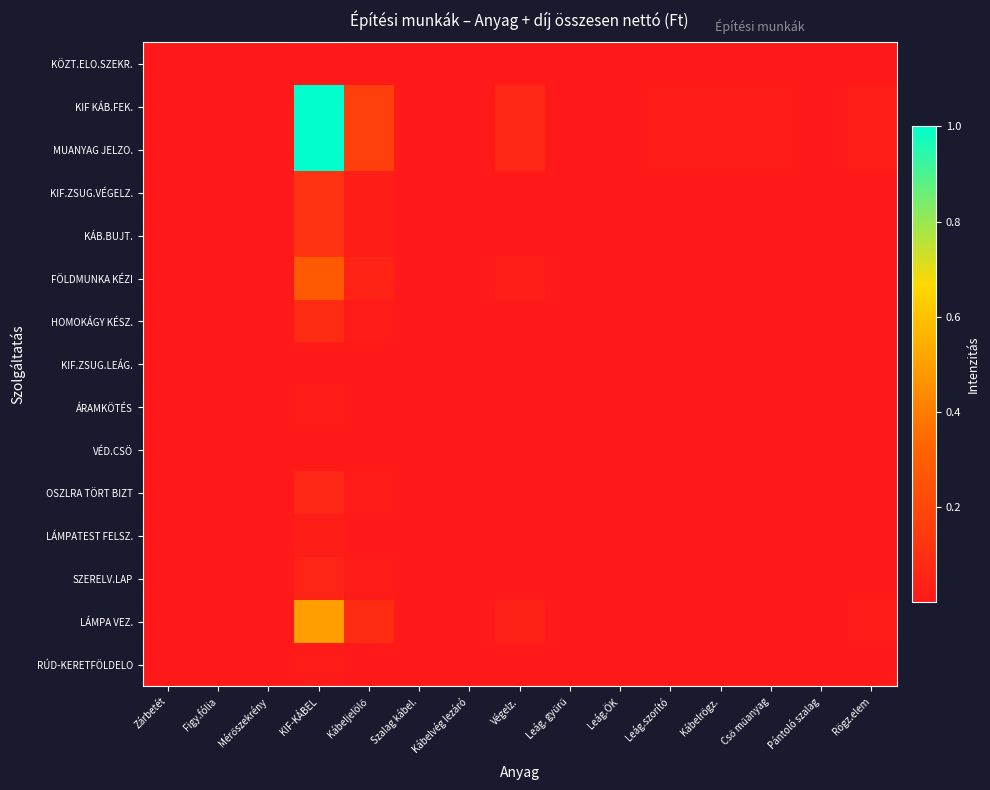

Reading right to left, extract all data points from this chart.

KÖZT.ELO.SZEKR.: Rögz.elem=0.0	Pántoló szalag=0.0	Cső műanyag=0.0	Kábelrögz.=0.0	Leág.szorító=0.0	Leág.ÖK=0.0	Leág. gyűrű=0.0	Végelz.=0.0	Kábelvég lezáró=0.0	Szalag kábel.=0.0	Kábeljelölő=0.0	KIF-KÁBEL=0.0	Mérőszekrény=0.0	Figy.fólia=0.0	Zárbetét=0.0
KIF KÁB.FEK.: Rögz.elem=0.0	Pántoló szalag=0.0	Cső műanyag=0.0	Kábelrögz.=0.0	Leág.szorító=0.0	Leág.ÖK=0.0	Leág. gyűrű=0.0	Végelz.=0.1	Kábelvég lezáró=0.0	Szalag kábel.=0.0	Kábeljelölő=0.2	KIF-KÁBEL=1.0	Mérőszekrény=0.0	Figy.fólia=0.0	Zárbetét=0.0
MUANYAG JELZO.: Rögz.elem=0.0	Pántoló szalag=0.0	Cső műanyag=0.0	Kábelrögz.=0.0	Leág.szorító=0.0	Leág.ÖK=0.0	Leág. gyűrű=0.0	Végelz.=0.1	Kábelvég lezáró=0.0	Szalag kábel.=0.0	Kábeljelölő=0.2	KIF-KÁBEL=1.0	Mérőszekrény=0.0	Figy.fólia=0.0	Zárbetét=0.0
KIF.ZSUG.VÉGELZ.: Rögz.elem=0.0	Pántoló szalag=0.0	Cső műanyag=0.0	Kábelrögz.=0.0	Leág.szorító=0.0	Leág.ÖK=0.0	Leág. gyűrű=0.0	Végelz.=0.0	Kábelvég lezáró=0.0	Szalag kábel.=0.0	Kábeljelölő=0.0	KIF-KÁBEL=0.1	Mérőszekrény=0.0	Figy.fólia=0.0	Zárbetét=0.0
KÁB.BUJT.: Rögz.elem=0.0	Pántoló szalag=0.0	Cső műanyag=0.0	Kábelrögz.=0.0	Leág.szorító=0.0	Leág.ÖK=0.0	Leág. gyűrű=0.0	Végelz.=0.0	Kábelvég lezáró=0.0	Szalag kábel.=0.0	Kábeljelölő=0.0	KIF-KÁBEL=0.1	Mérőszekrény=0.0	Figy.fólia=0.0	Zárbetét=0.0
FÖLDMUNKA KÉZI: Rögz.elem=0.0	Pántoló szalag=0.0	Cső műanyag=0.0	Kábelrögz.=0.0	Leág.szorító=0.0	Leág.ÖK=0.0	Leág. gyűrű=0.0	Végelz.=0.0	Kábelvég lezáró=0.0	Szalag kábel.=0.0	Kábeljelölő=0.0	KIF-KÁBEL=0.3	Mérőszekrény=0.0	Figy.fólia=0.0	Zárbetét=0.0
HOMOKÁGY KÉSZ.: Rögz.elem=0.0	Pántoló szalag=0.0	Cső műanyag=0.0	Kábelrögz.=0.0	Leág.szorító=0.0	Leág.ÖK=0.0	Leág. gyűrű=0.0	Végelz.=0.0	Kábelvég lezáró=0.0	Szalag kábel.=0.0	Kábeljelölő=0.0	KIF-KÁBEL=0.1	Mérőszekrény=0.0	Figy.fólia=0.0	Zárbetét=0.0
KIF.ZSUG.LEÁG.: Rögz.elem=0.0	Pántoló szalag=0.0	Cső műanyag=0.0	Kábelrögz.=0.0	Leág.szorító=0.0	Leág.ÖK=0.0	Leág. gyűrű=0.0	Végelz.=0.0	Kábelvég lezáró=0.0	Szalag kábel.=0.0	Kábeljelölő=0.0	KIF-KÁBEL=0.0	Mérőszekrény=0.0	Figy.fólia=0.0	Zárbetét=0.0
ÁRAMKÖTÉS: Rögz.elem=0.0	Pántoló szalag=0.0	Cső műanyag=0.0	Kábelrögz.=0.0	Leág.szorító=0.0	Leág.ÖK=0.0	Leág. gyűrű=0.0	Végelz.=0.0	Kábelvég lezáró=0.0	Szalag kábel.=0.0	Kábeljelölő=0.0	KIF-KÁBEL=0.0	Mérőszekrény=0.0	Figy.fólia=0.0	Zárbetét=0.0
VÉD.CSÖ: Rögz.elem=0.0	Pántoló szalag=0.0	Cső műanyag=0.0	Kábelrögz.=0.0	Leág.szorító=0.0	Leág.ÖK=0.0	Leág. gyűrű=0.0	Végelz.=0.0	Kábelvég lezáró=0.0	Szalag kábel.=0.0	Kábeljelölő=0.0	KIF-KÁBEL=0.0	Mérőszekrény=0.0	Figy.fólia=0.0	Zárbetét=0.0
OSZLRA TÖRT BIZT: Rögz.elem=0.0	Pántoló szalag=0.0	Cső műanyag=0.0	Kábelrögz.=0.0	Leág.szorító=0.0	Leág.ÖK=0.0	Leág. gyűrű=0.0	Végelz.=0.0	Kábelvég lezáró=0.0	Szalag kábel.=0.0	Kábeljelölő=0.0	KIF-KÁBEL=0.1	Mérőszekrény=0.0	Figy.fólia=0.0	Zárbetét=0.0
LÁMPATEST FELSZ.: Rögz.elem=0.0	Pántoló szalag=0.0	Cső műanyag=0.0	Kábelrögz.=0.0	Leág.szorító=0.0	Leág.ÖK=0.0	Leág. gyűrű=0.0	Végelz.=0.0	Kábelvég lezáró=0.0	Szalag kábel.=0.0	Kábeljelölő=0.0	KIF-KÁBEL=0.0	Mérőszekrény=0.0	Figy.fólia=0.0	Zárbetét=0.0
SZERELV.LAP: Rögz.elem=0.0	Pántoló szalag=0.0	Cső műanyag=0.0	Kábelrögz.=0.0	Leág.szorító=0.0	Leág.ÖK=0.0	Leág. gyűrű=0.0	Végelz.=0.0	Kábelvég lezáró=0.0	Szalag kábel.=0.0	Kábeljelölő=0.0	KIF-KÁBEL=0.0	Mérőszekrény=0.0	Figy.fólia=0.0	Zárbetét=0.0
LÁMPA VEZ.: Rögz.elem=0.0	Pántoló szalag=0.0	Cső műanyag=0.0	Kábelrögz.=0.0	Leág.szorító=0.0	Leág.ÖK=0.0	Leág. gyűrű=0.0	Végelz.=0.0	Kábelvég lezáró=0.0	Szalag kábel.=0.0	Kábeljelölő=0.1	KIF-KÁBEL=0.5	Mérőszekrény=0.0	Figy.fólia=0.0	Zárbetét=0.0
RÚD-KERETFÖLDELO: Rögz.elem=0.0	Pántoló szalag=0.0	Cső műanyag=0.0	Kábelrögz.=0.0	Leág.szorító=0.0	Leág.ÖK=0.0	Leág. gyűrű=0.0	Végelz.=0.0	Kábelvég lezáró=0.0	Szalag kábel.=0.0	Kábeljelölő=0.0	KIF-KÁBEL=0.0	Mérőszekrény=0.0	Figy.fólia=0.0	Zárbetét=0.0